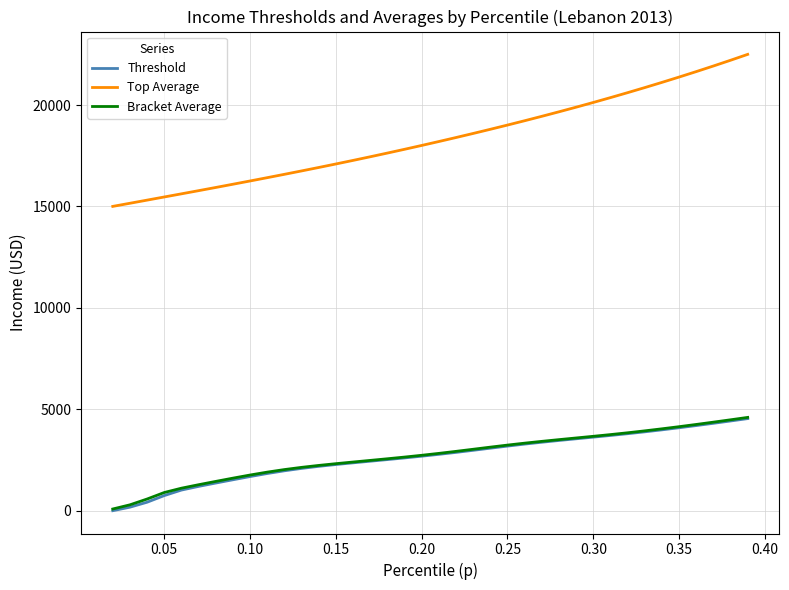

What is the highest value of the Threshold series?

4540.2